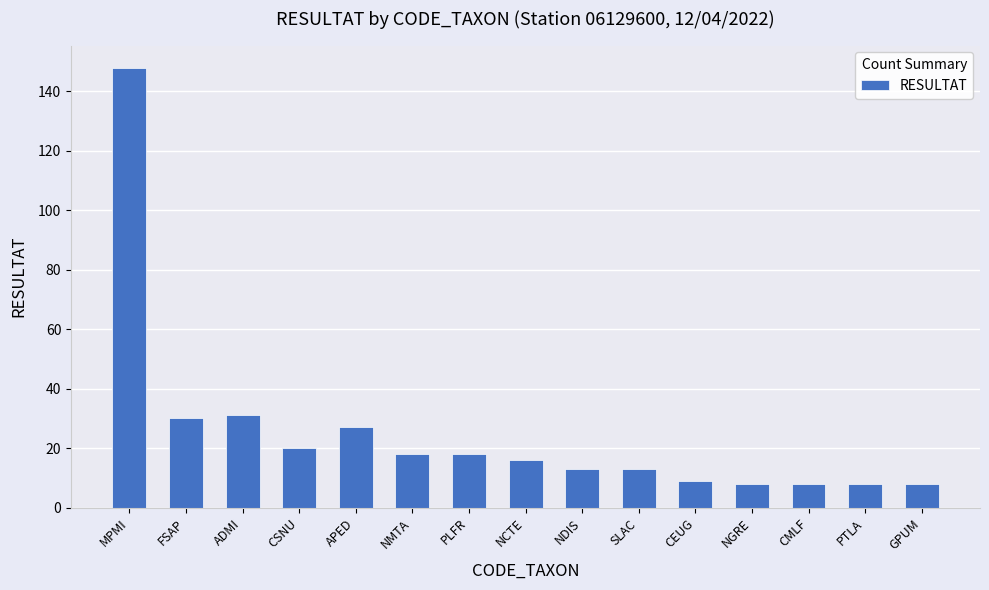

Count the number of data series in this chart.

1